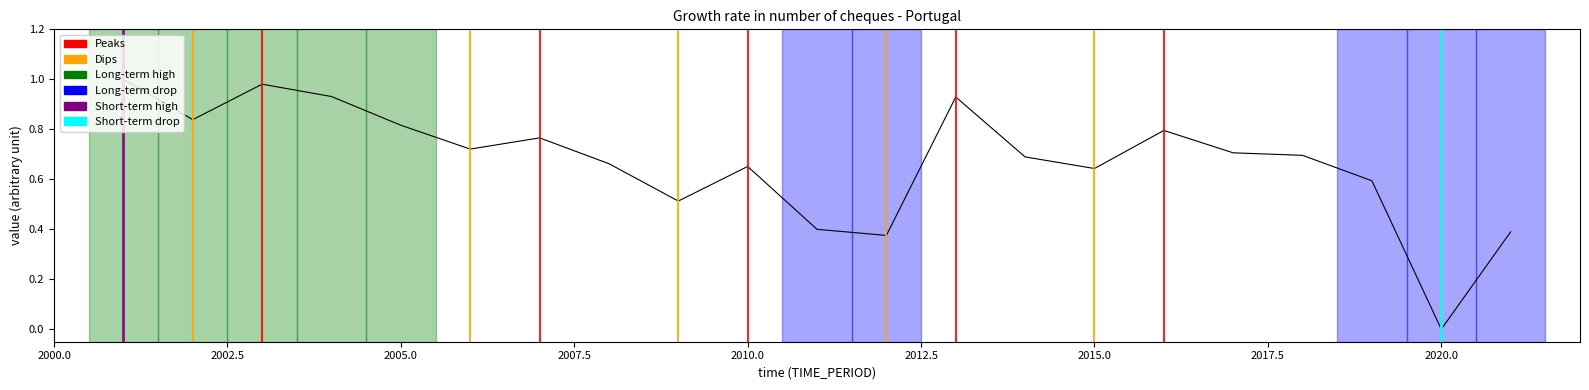

At which category does the chart reach its minimum across all series?

2020.0